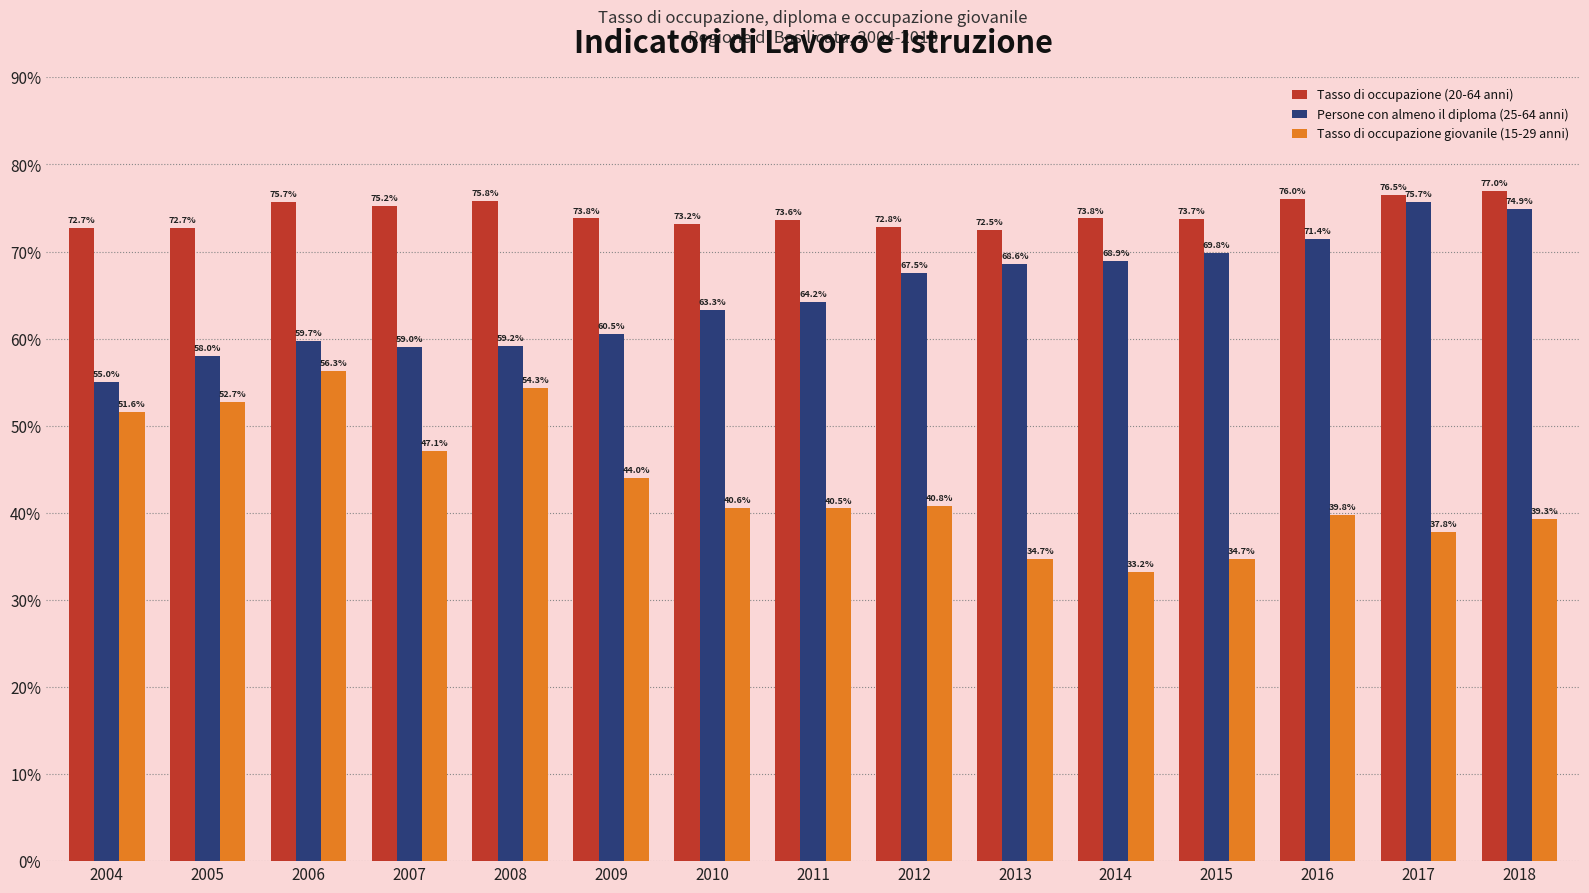

What are all the series names shown in the legend?

Tasso di occupazione (20-64 anni), Persone con almeno il diploma (25-64 anni), Tasso di occupazione giovanile (15-29 anni)